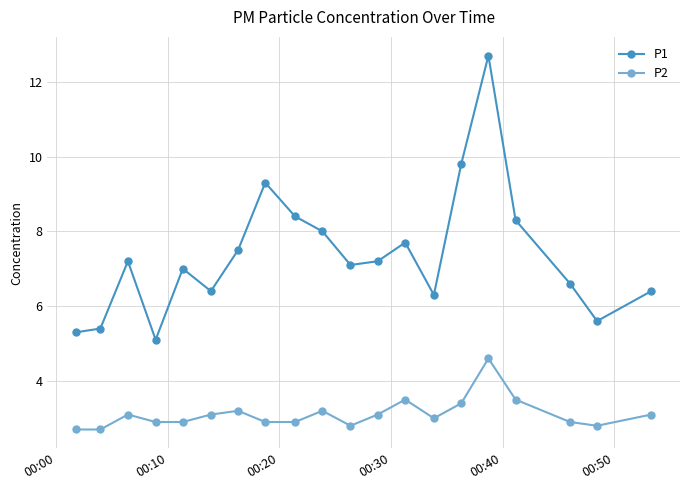

What is the highest value of the P2 series?

4.6